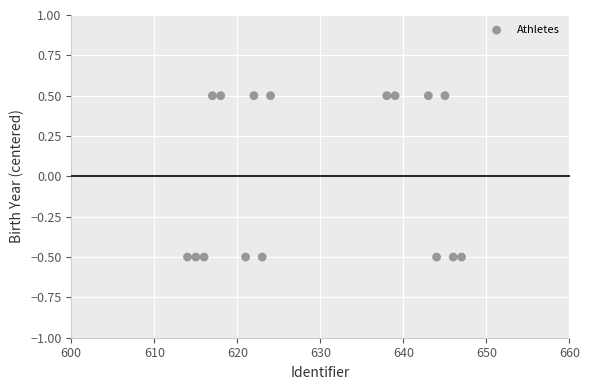

What is the range of X values (max minus min)?

33.0